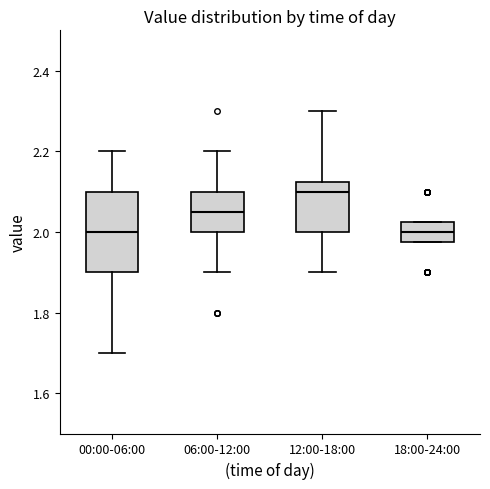

Where does the upper whisker of the box for 06:00-12:00 end on the y-axis? The values are not printed on the chart, so give them approximately, as read against the axis.

2.20